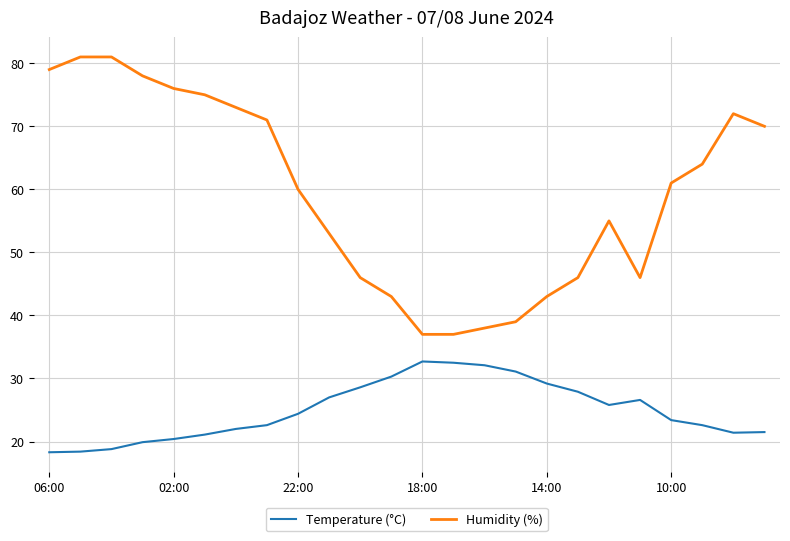

Which series has the largest range (max minus min)?

Humidity (%)